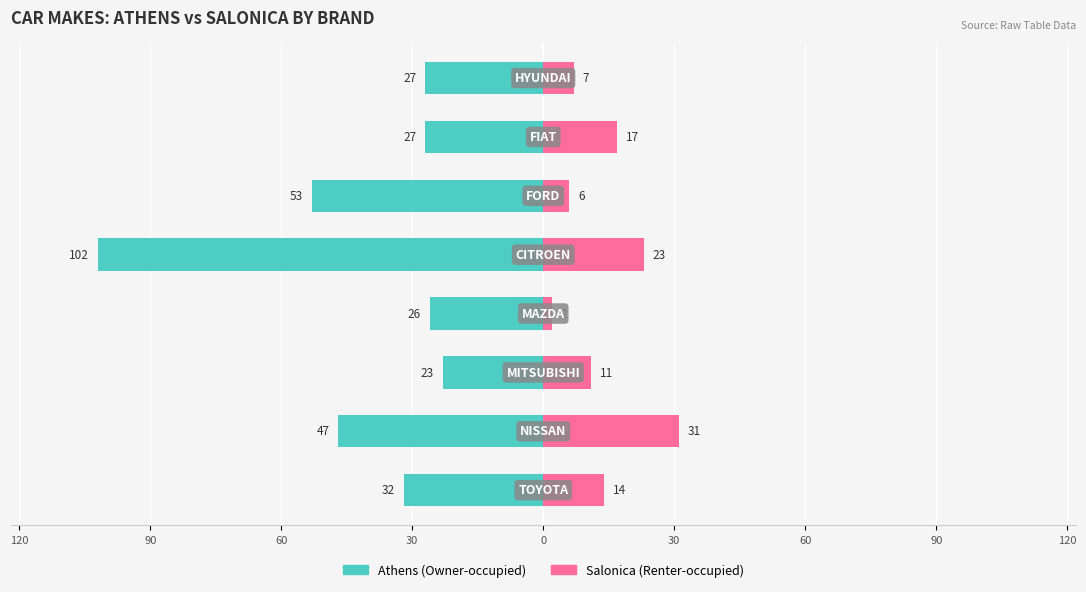

How many bars are there in each group?

2